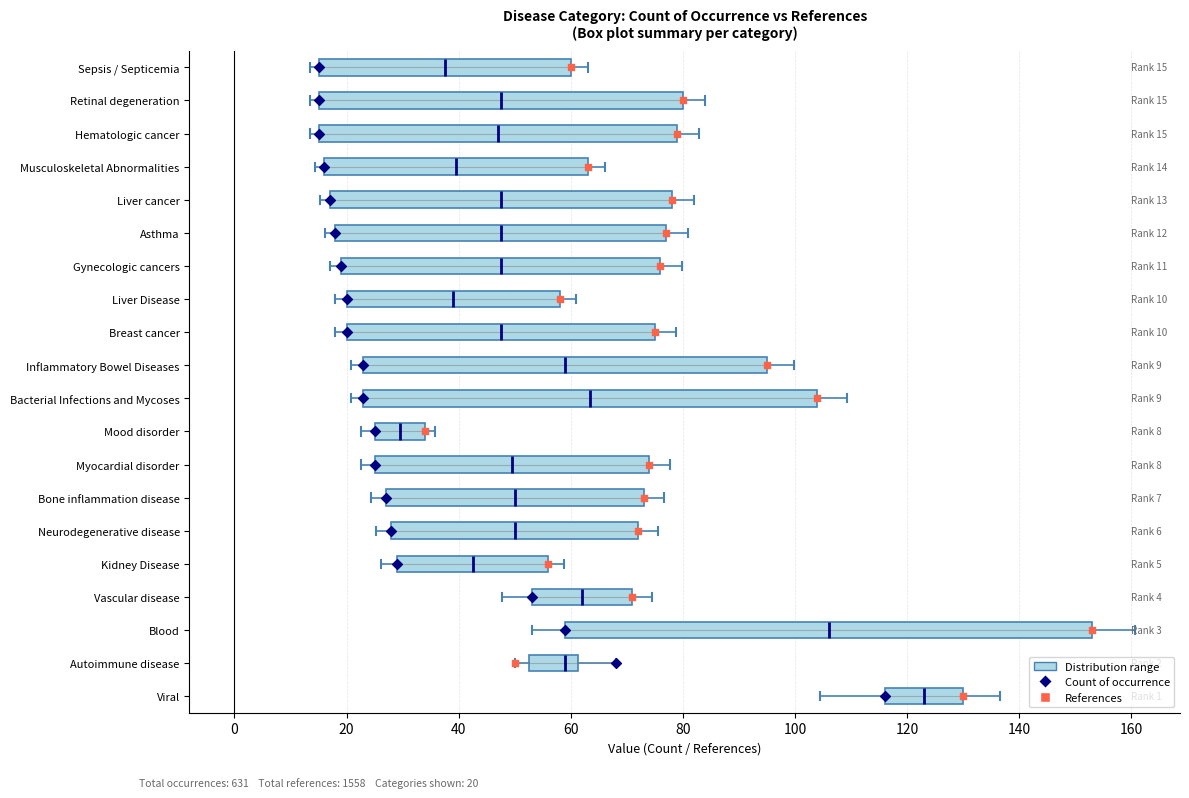

Which box's median line is the furthest to the left?

Mood disorder